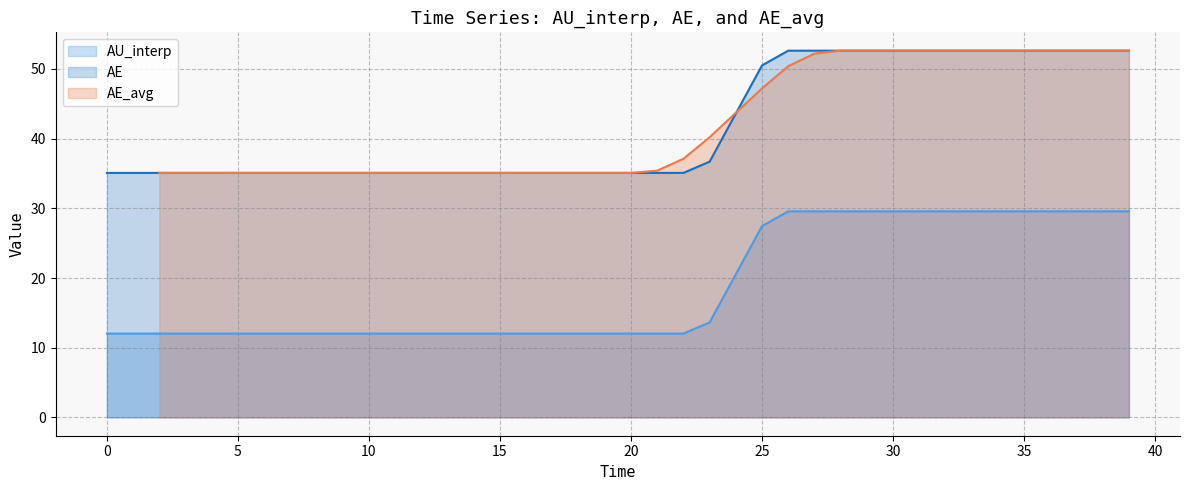

What is the label of the 11th point from the right?

29